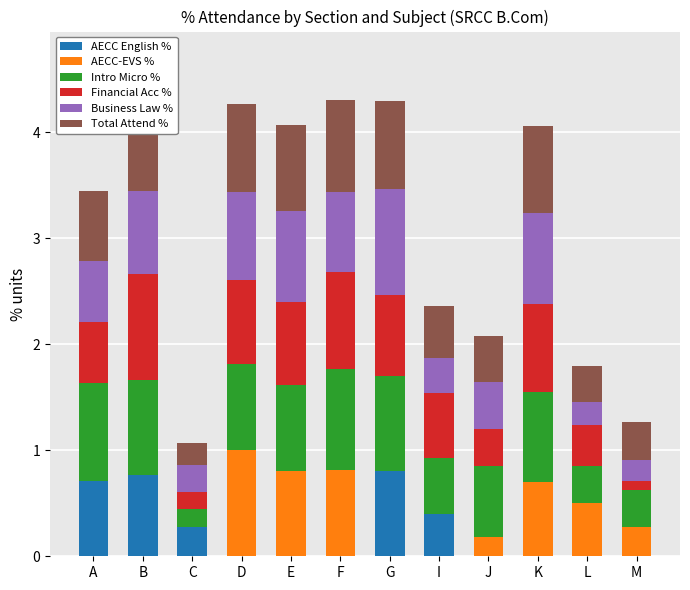

What is the total value across all series at K?

4.1